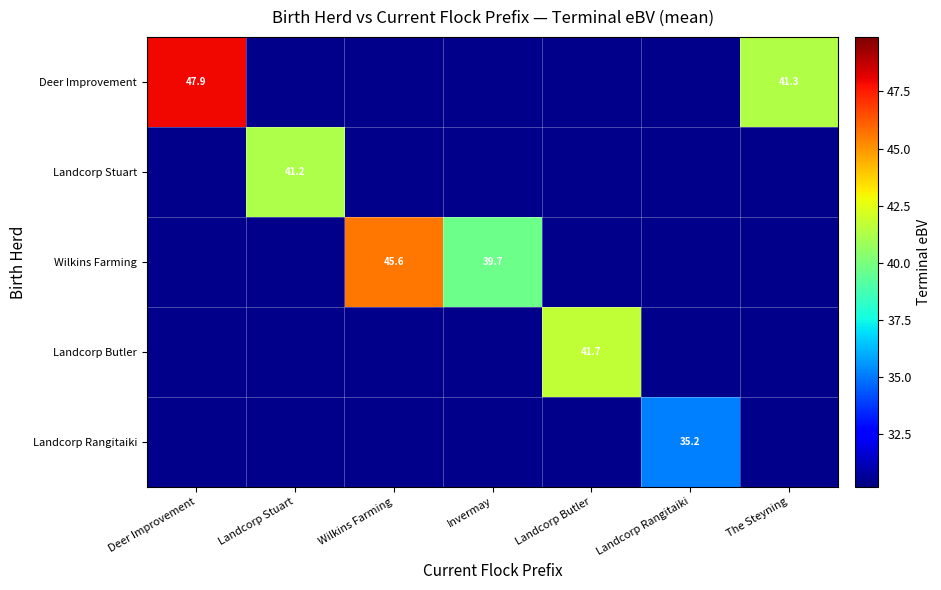

Count the number of data series in this chart.

5